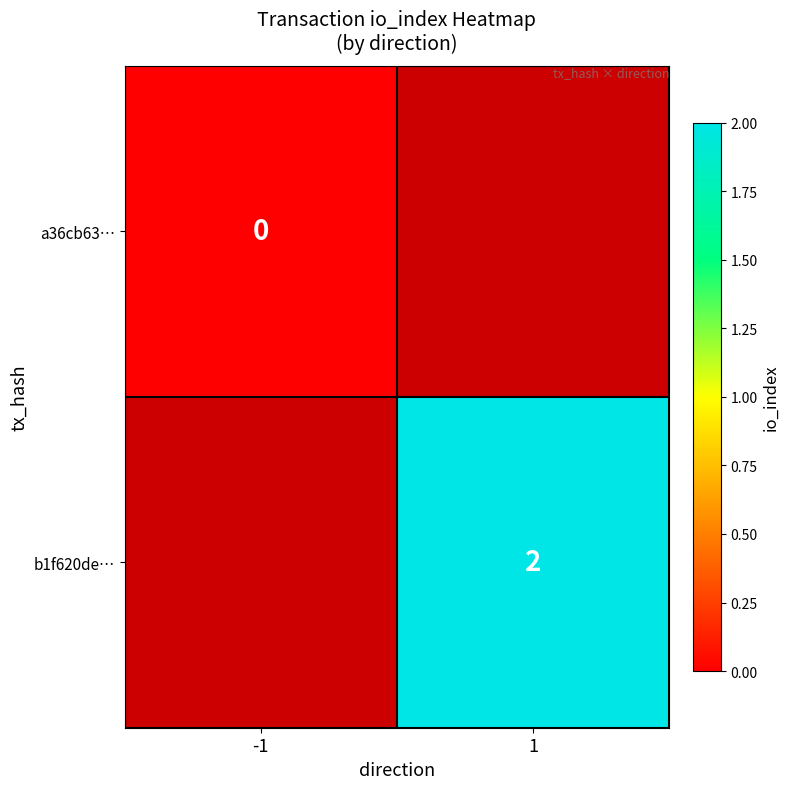

How many categories are shown in the chart?

2